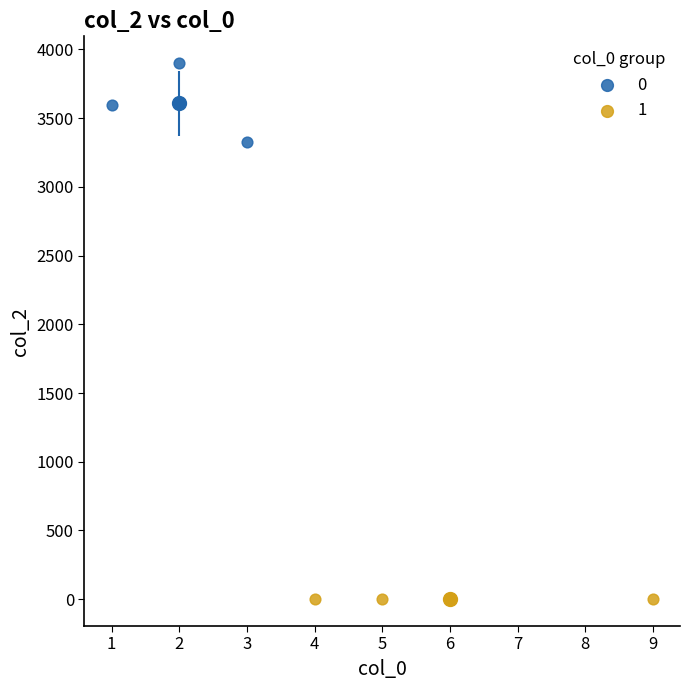

Which series reaches the maximum Y coordinate?

0